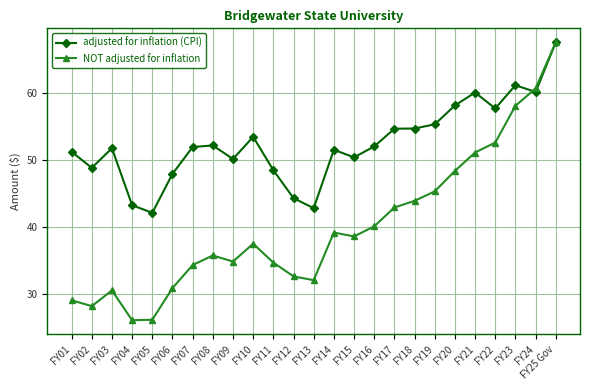

What is the sum of the NOT adjusted for inflation values at FY07 and FY10?

71.7